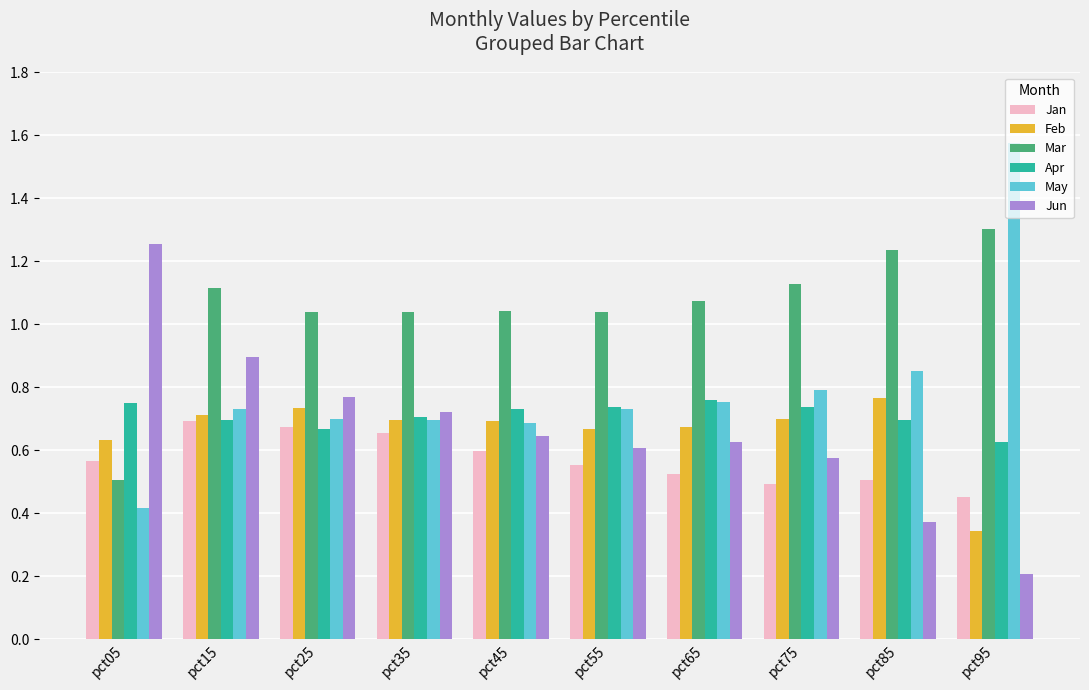

Which category has the highest value across all series?

pct95